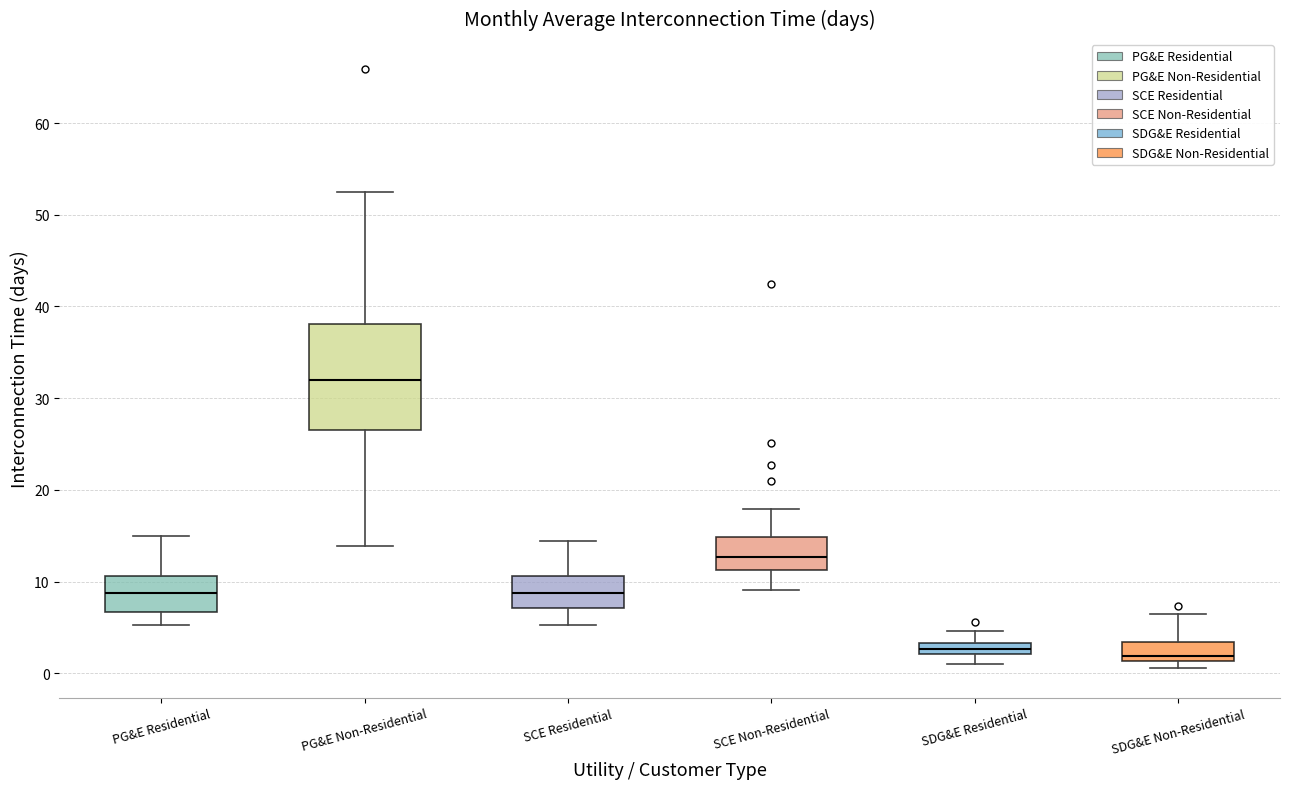

Which box's median line is the highest?

PG&E Non-Residential